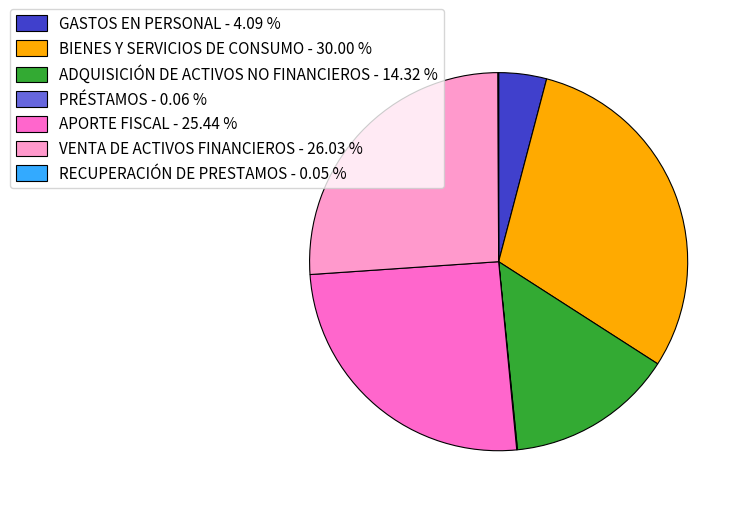

What is the ratio of the value at BIENES Y SERVICIOS DE CONSUMO - 30.00 % to the value at APORTE FISCAL - 25.44 %?

1.2